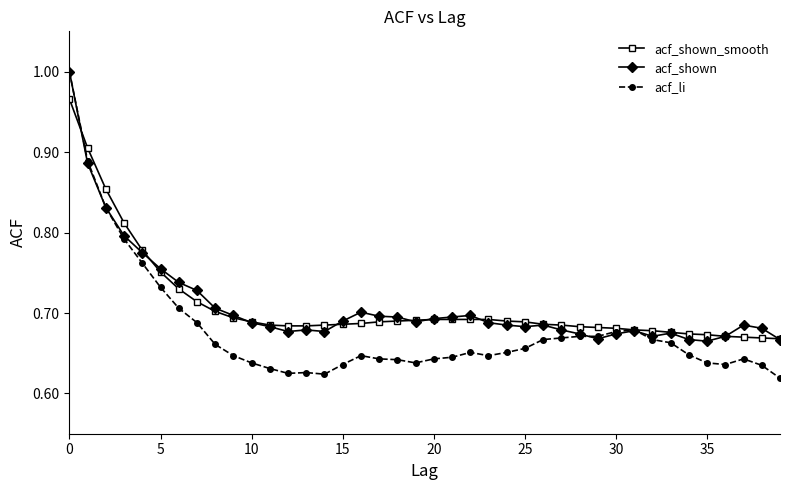

At how many categories does at least one series exceed 0?

40